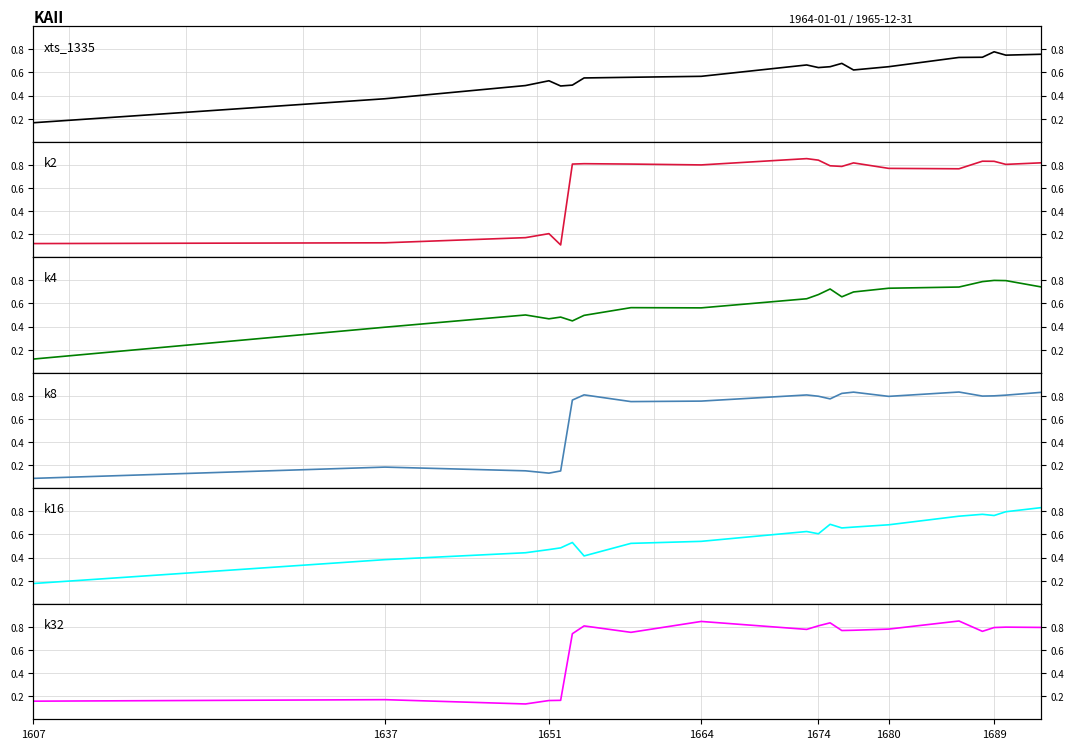

What are all the series names shown in the legend?

xts_1335, k2, k4, k8, k16, k32